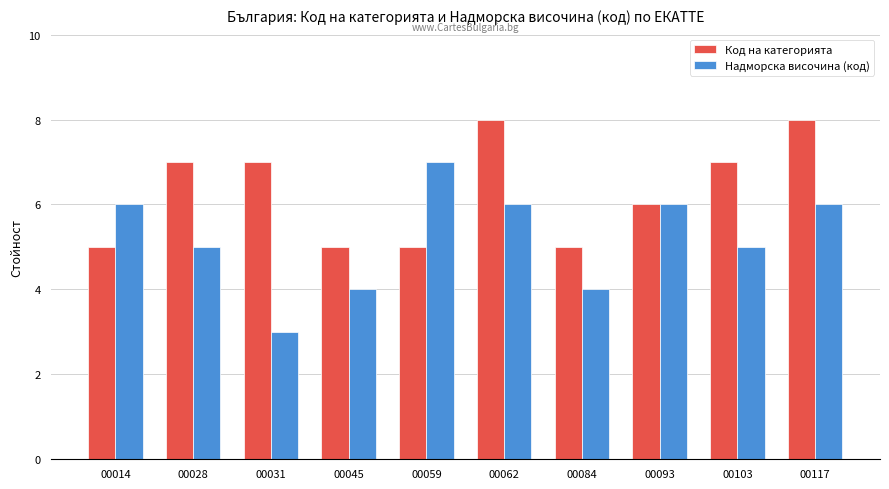

How many data points does each series have?

10